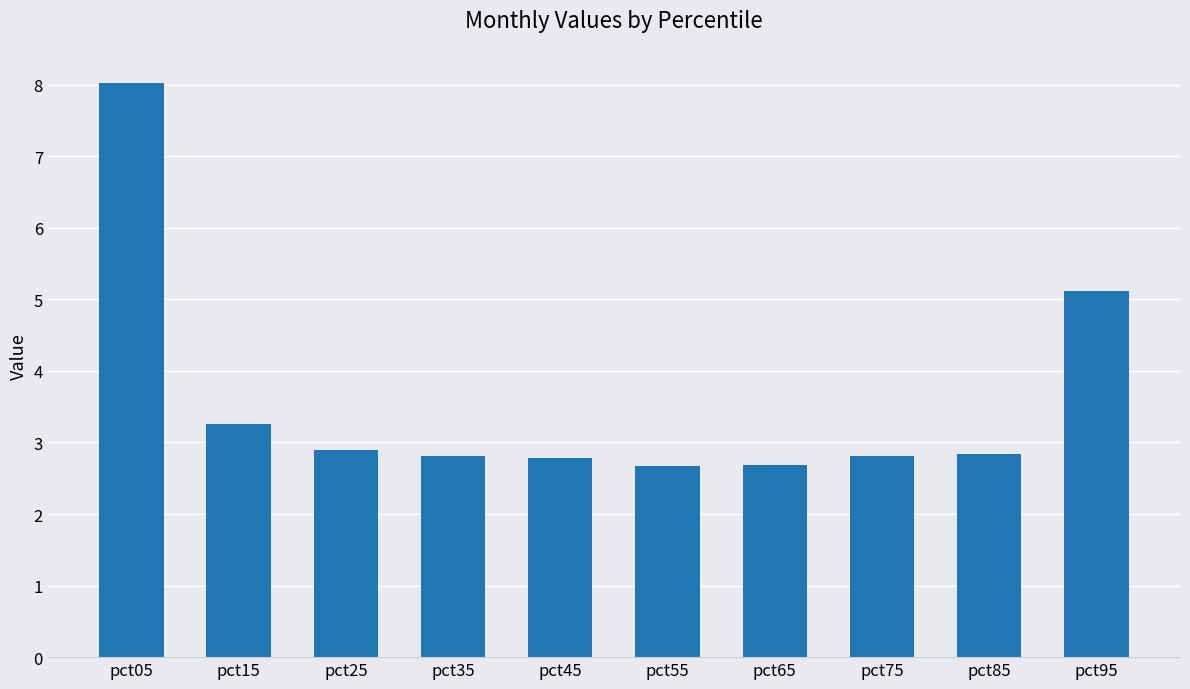

What is the approximate value at pct65?

2.7